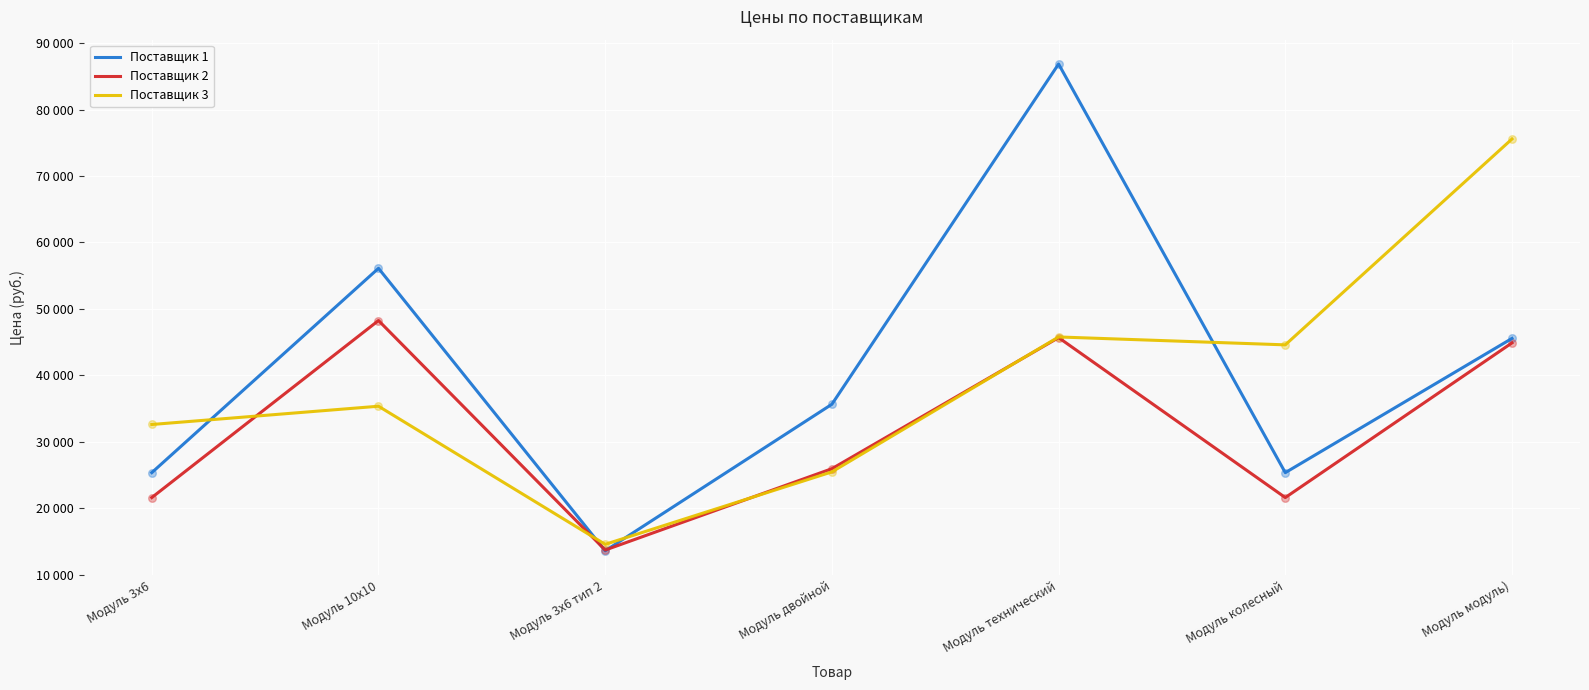

What is the total value across all series at Модуль 3х6?

79550